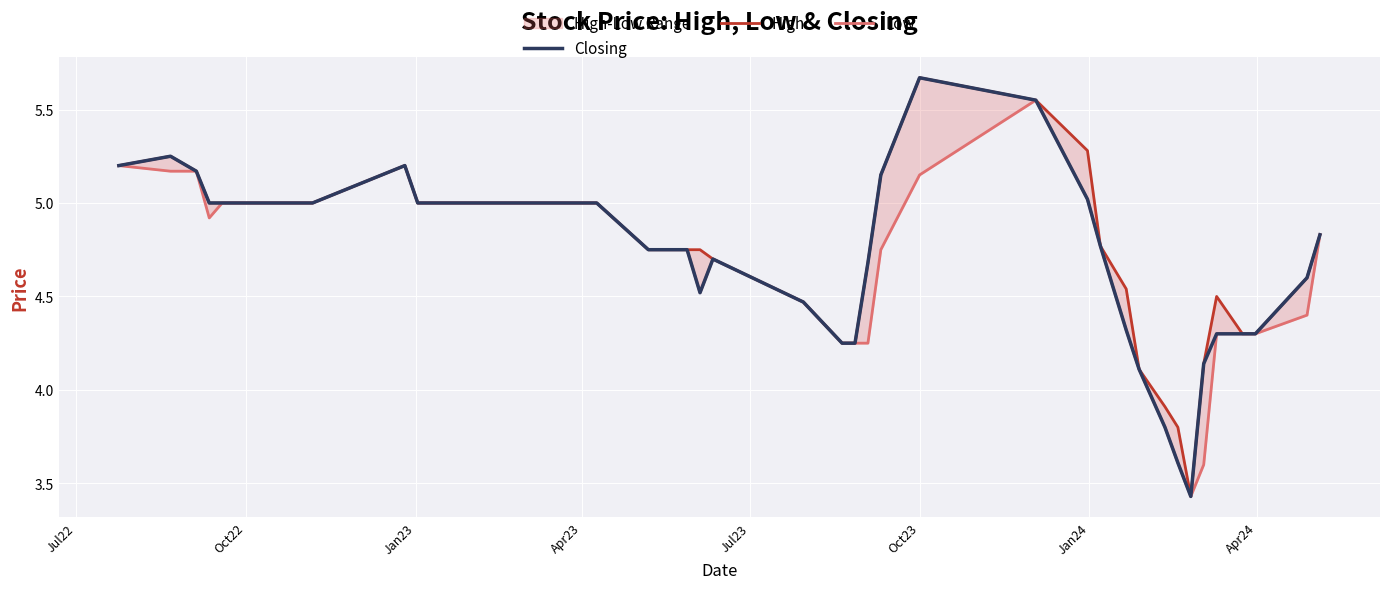

What are all the series names shown in the legend?

Closing, High, Low